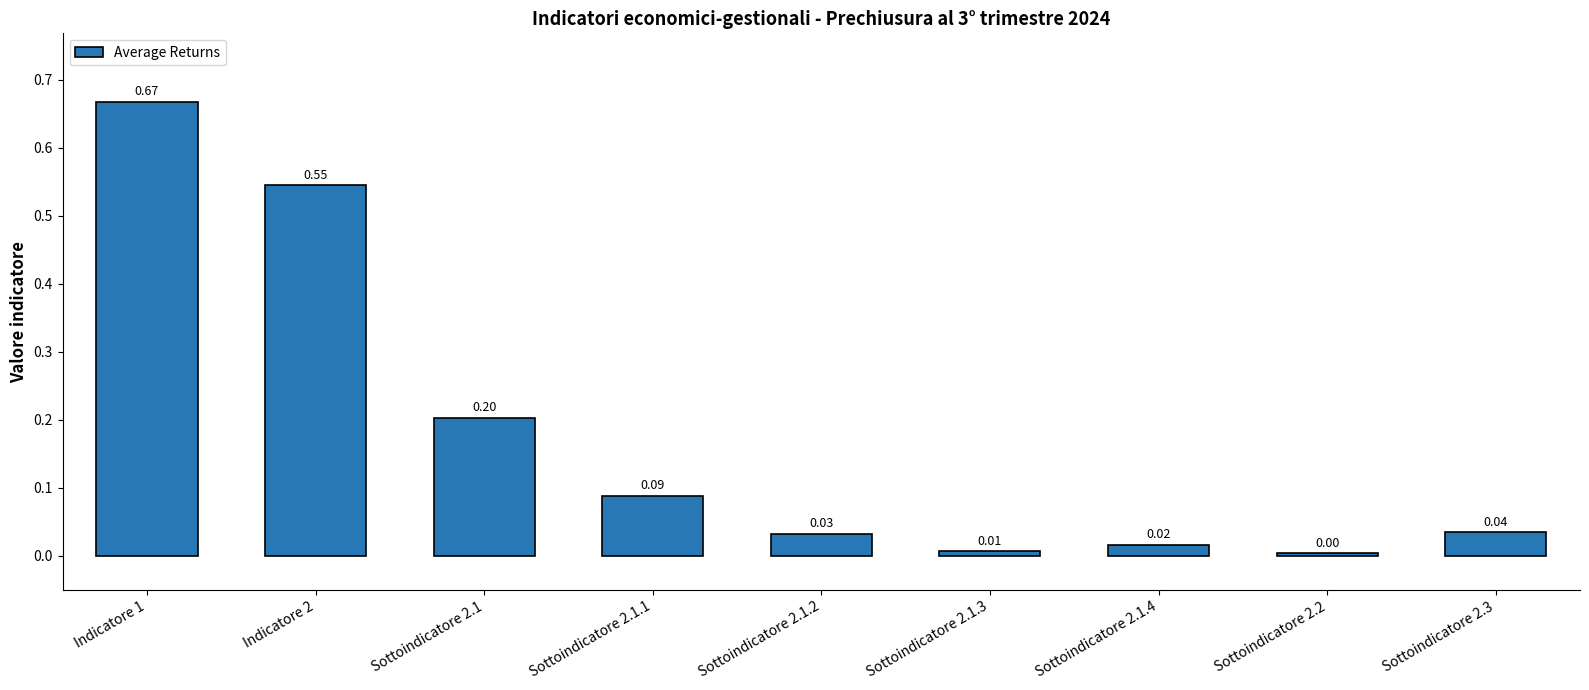

Between Sottoindicatore 2.3 and Indicatore 2, which is larger?

Indicatore 2